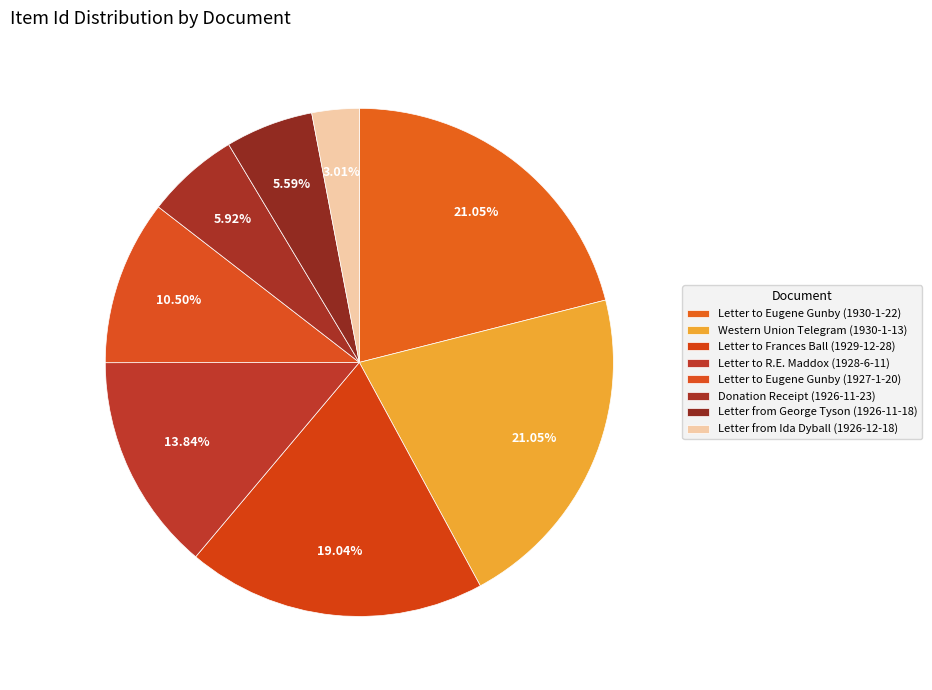

To the nearest percent, what is the average slice percentage?

12%